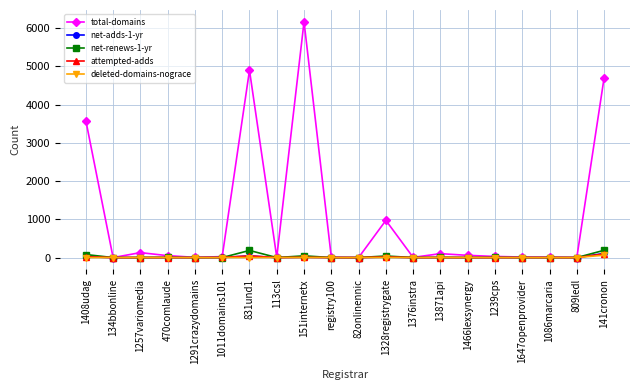

How many lines are shown in the chart?

5